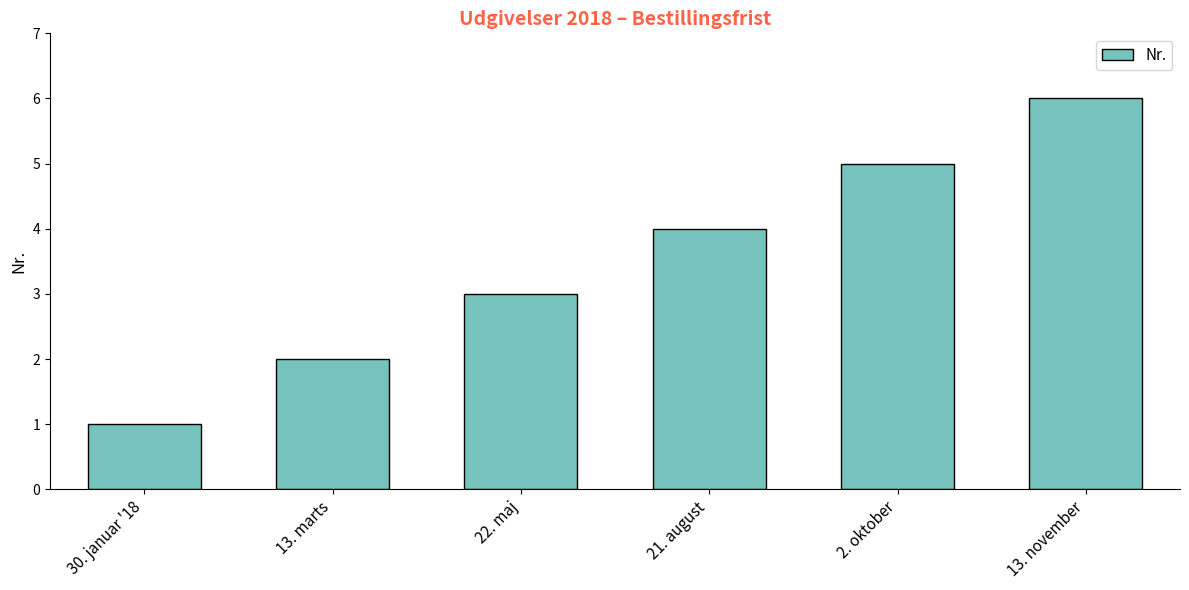

Count the number of data series in this chart.

1